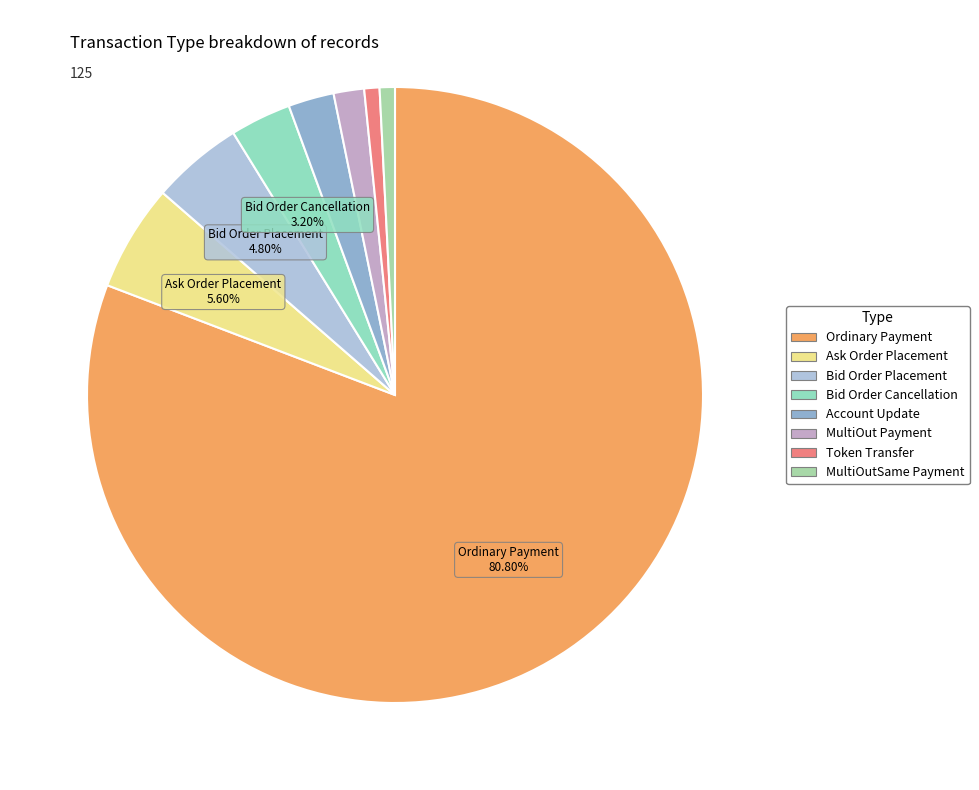

How many segments does this pie chart have?

8